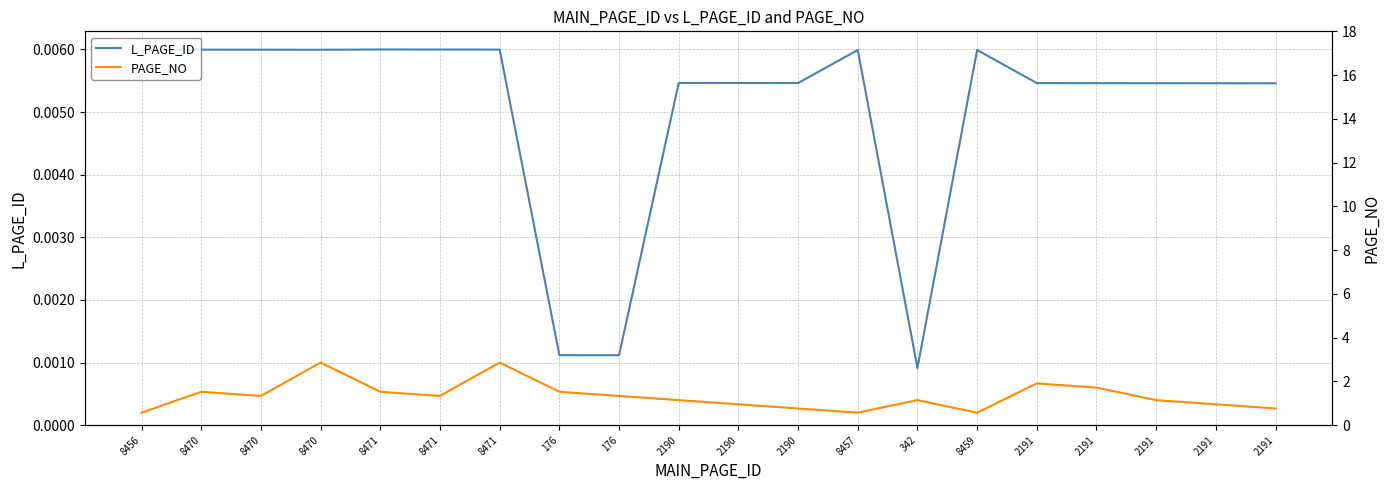

At which category does PAGE_NO reach its first local peak?

8470